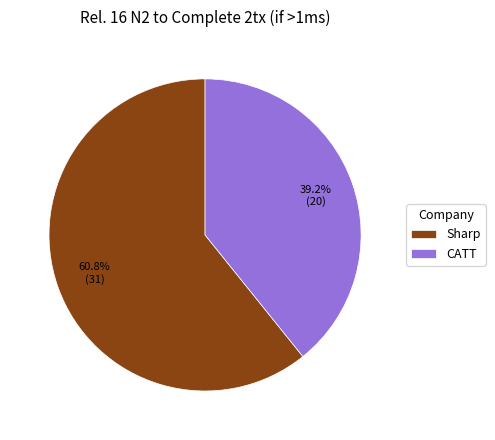

To the nearest percent, what is the difference between the largest and smallest slice percentages?

22%